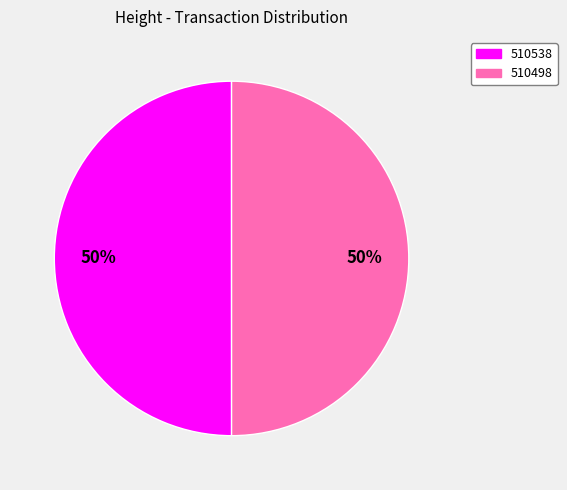

To the nearest percent, what percentage of the pie is 510498?

50%